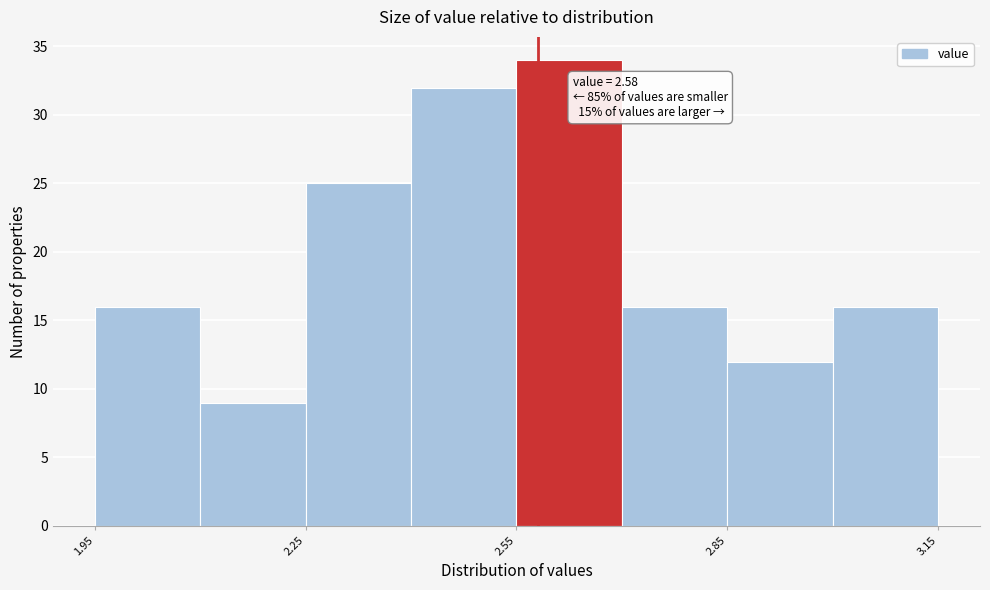

Around what value on the x-axis is the tallest bar? Give the approximate position of its centre, as read against the axis.

2.65